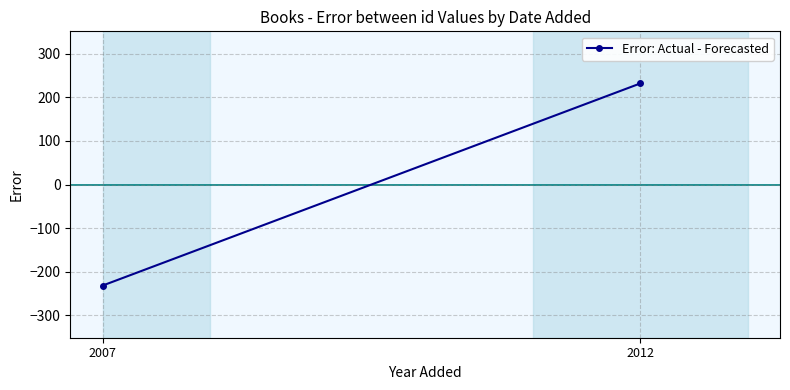

What is the change in value from 2012 to 2007?

-463.0